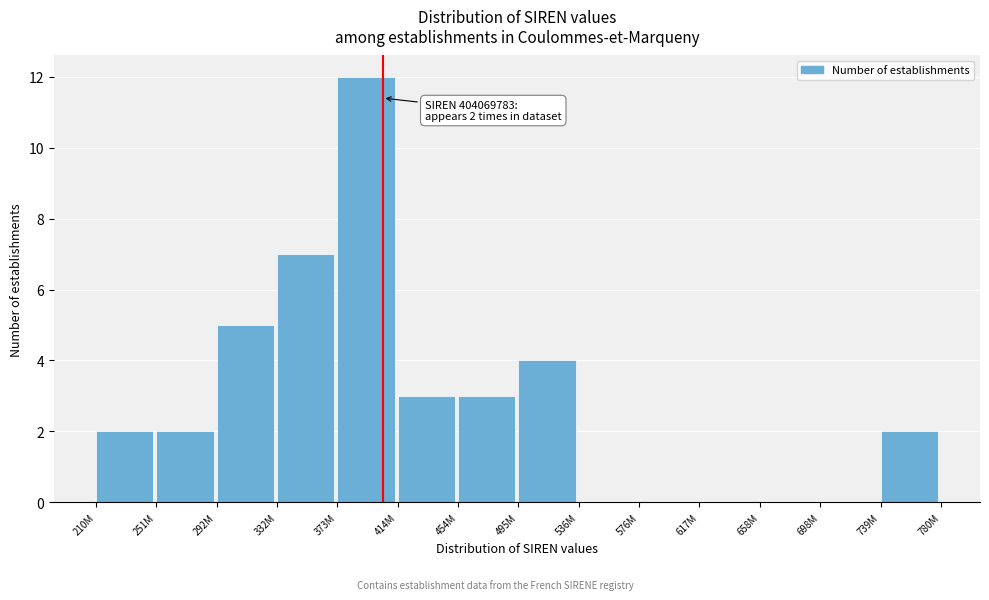

Reading left to right, list all the values displayed in this chart.

210M=2	251M=2	292M=5	332M=7	373M=12	414M=3	454M=3	495M=4	536M=0	576M=0	617M=0	658M=0	698M=0	739M=2